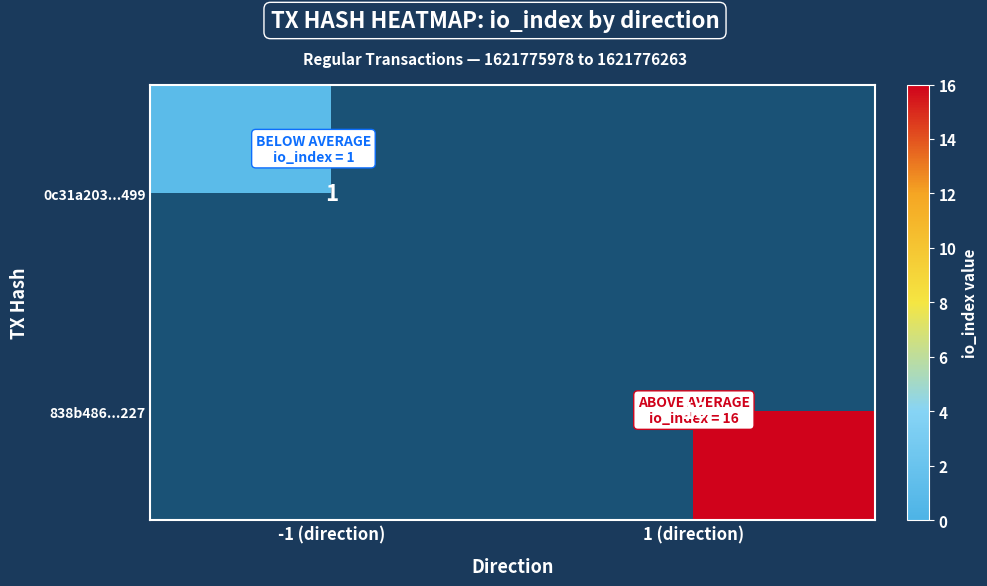

Is it true that 838b486...227 equals 3 at 1 (direction)?

False